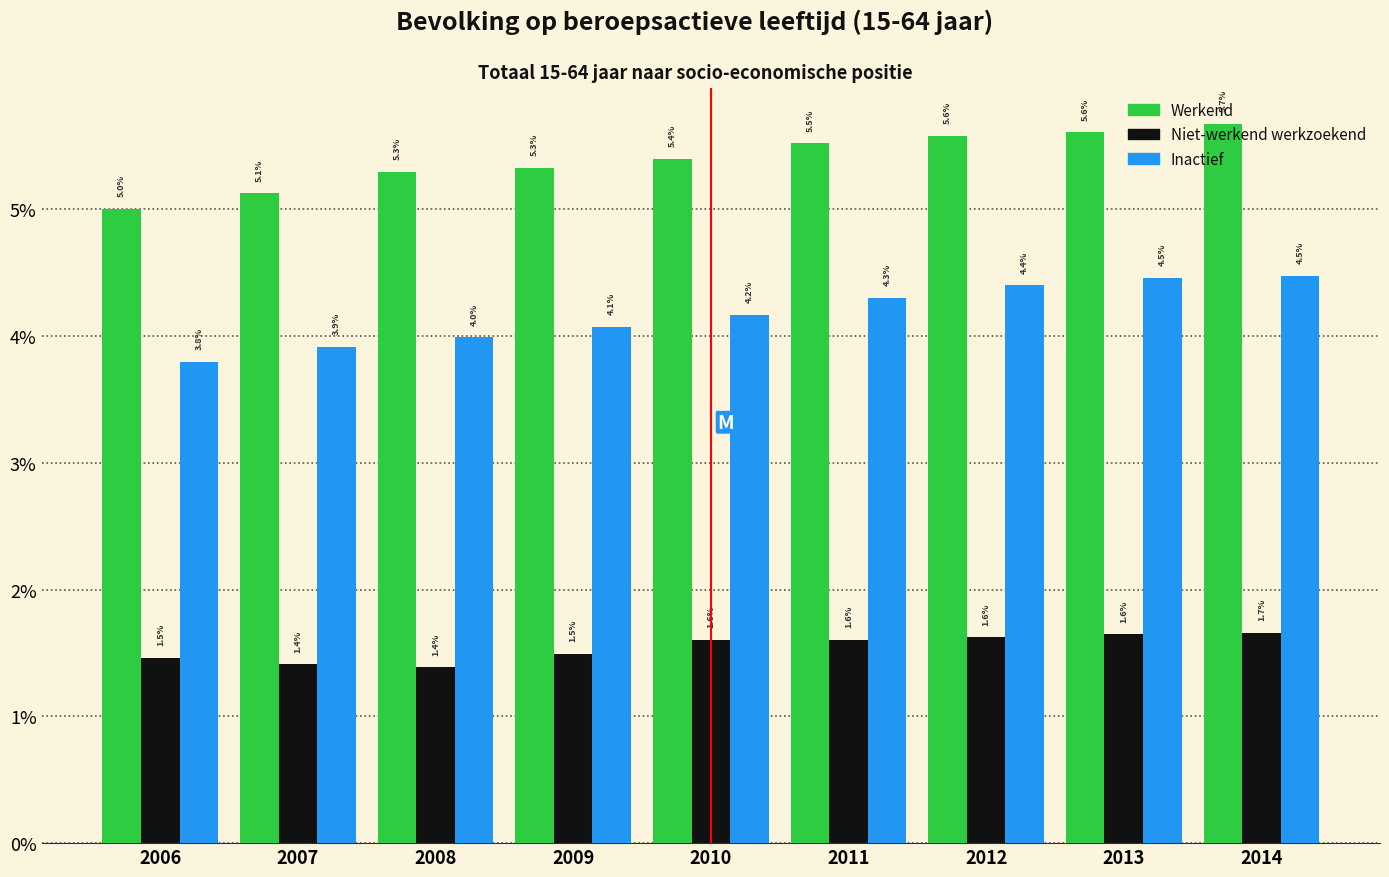

What is the total value across all series at 2009?

10.9